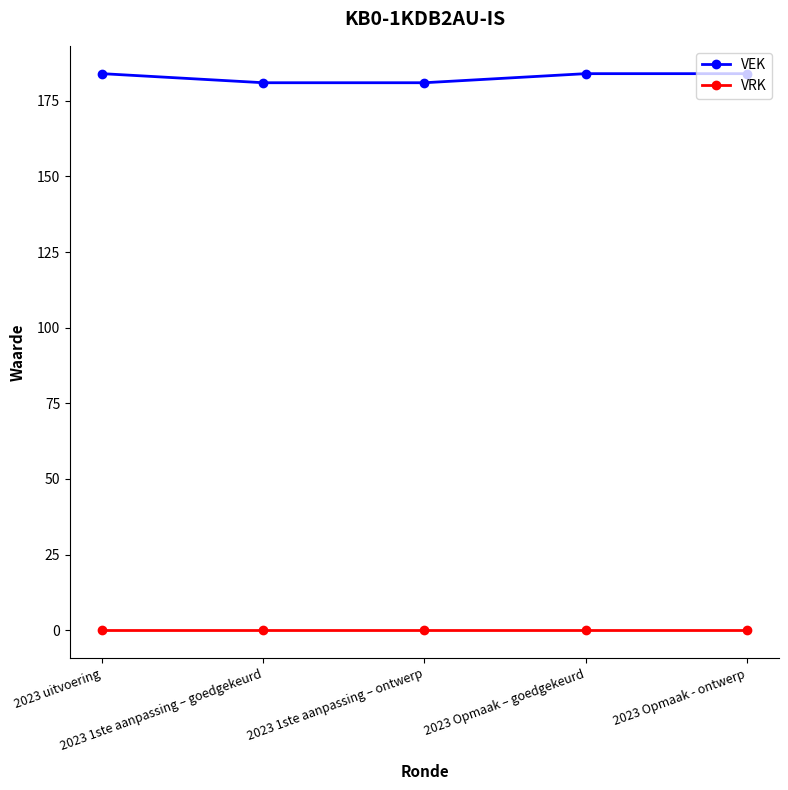

How many lines are shown in the chart?

2